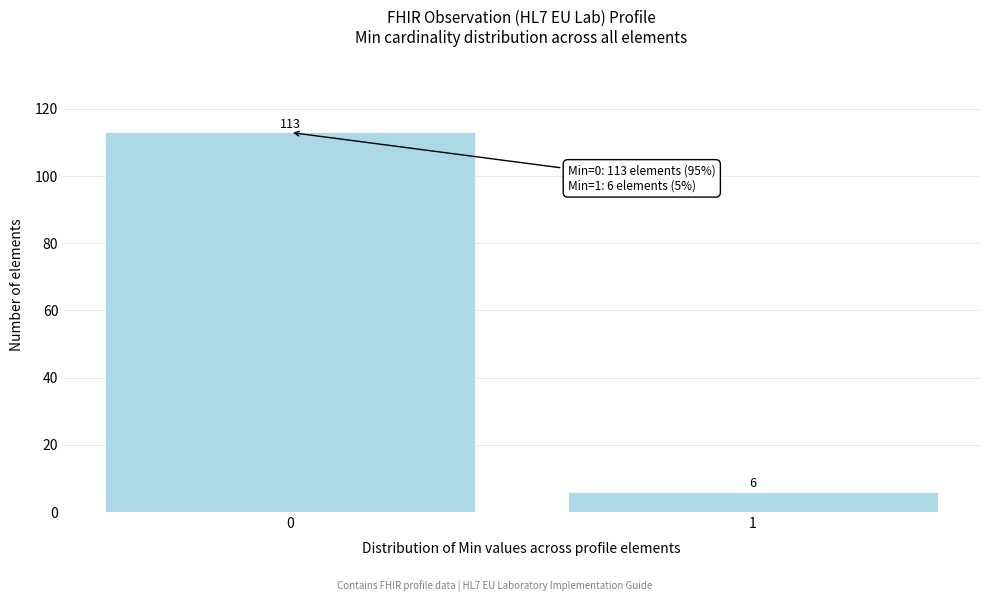

Reading right to left, extract all data points from this chart.

6	113